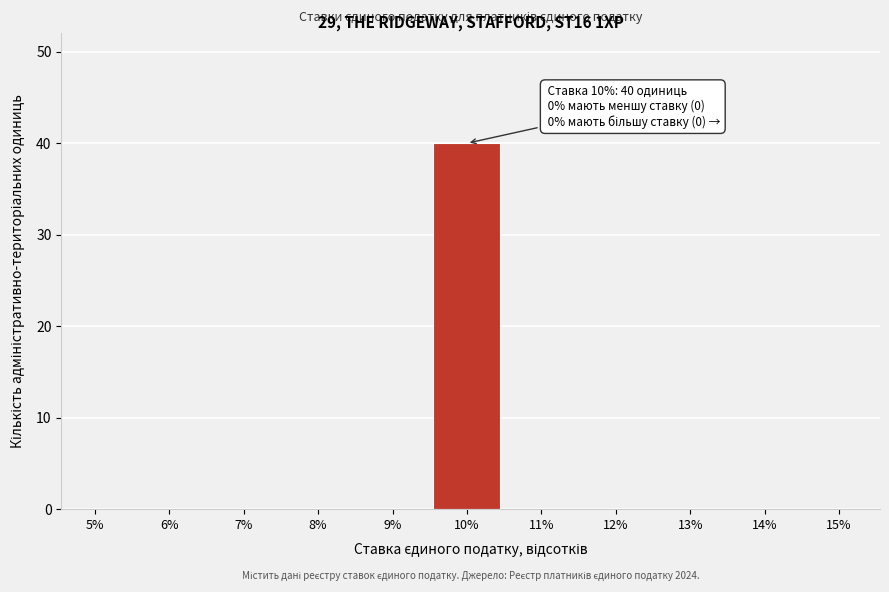

Reading left to right, extract all data points from this chart.

5%=0	6%=0	7%=0	8%=0	9%=0	10%=40	11%=0	12%=0	13%=0	14%=0	15%=0